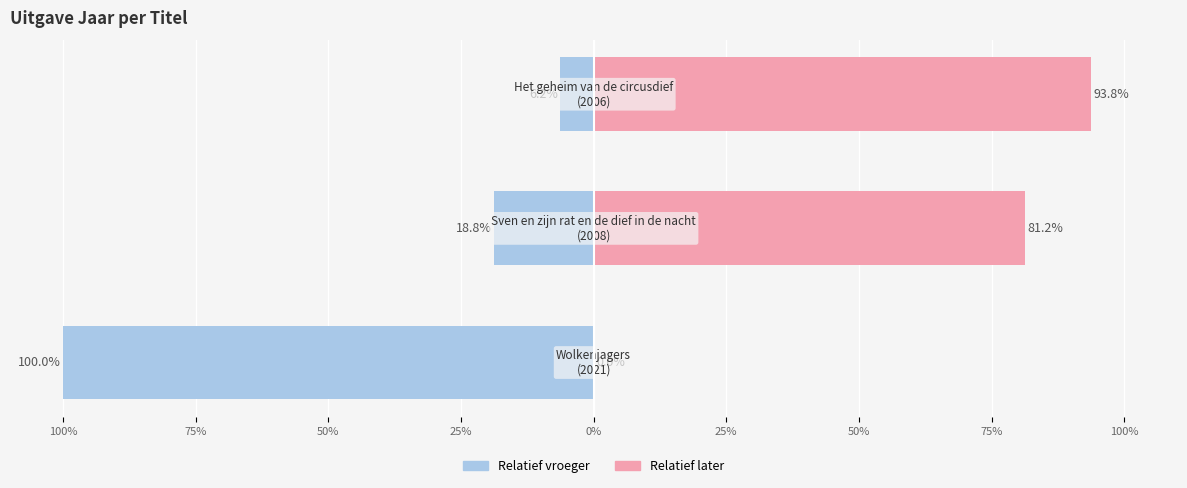

What is the average value of the Voor 2021 series?

-41.7